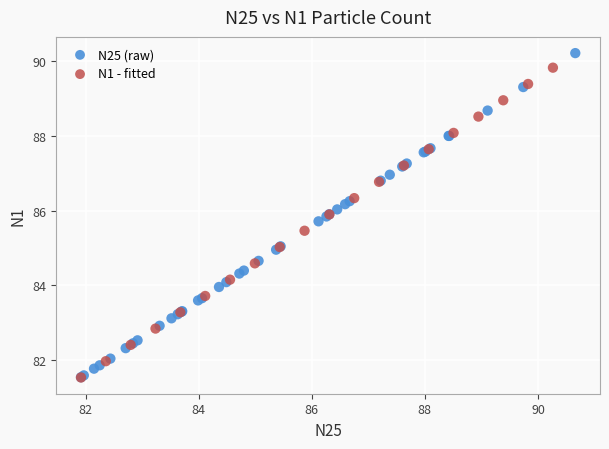

Which series has the largest Y range (max minus min)?

N25 (raw)